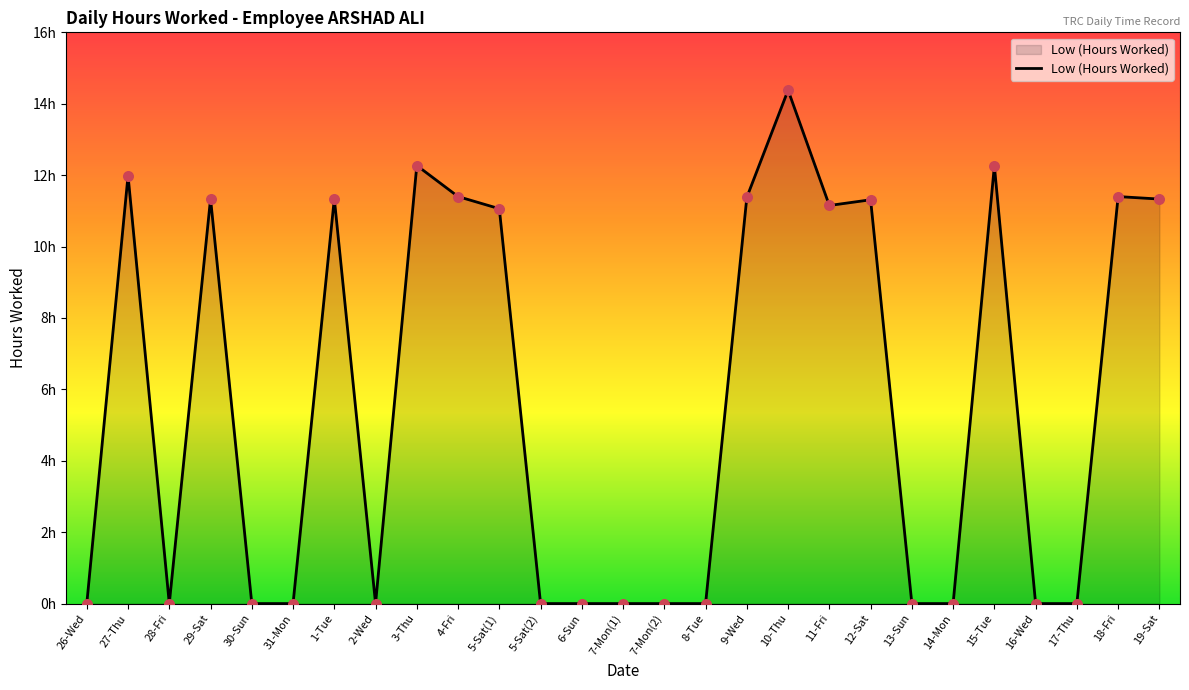

Between 27-Thu and 12-Sat, which is larger?

27-Thu